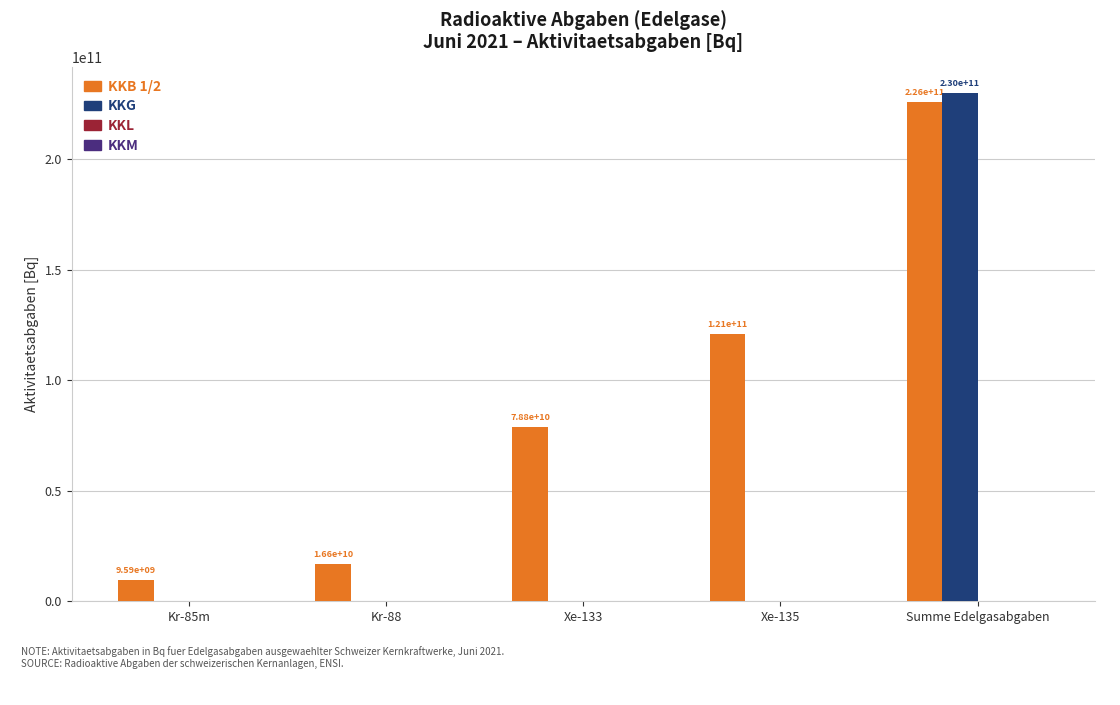

What is the highest value of the KKG series?

230000000000.0